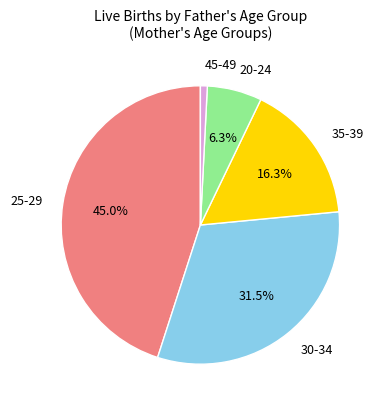

Which slice is the smallest?

45-49